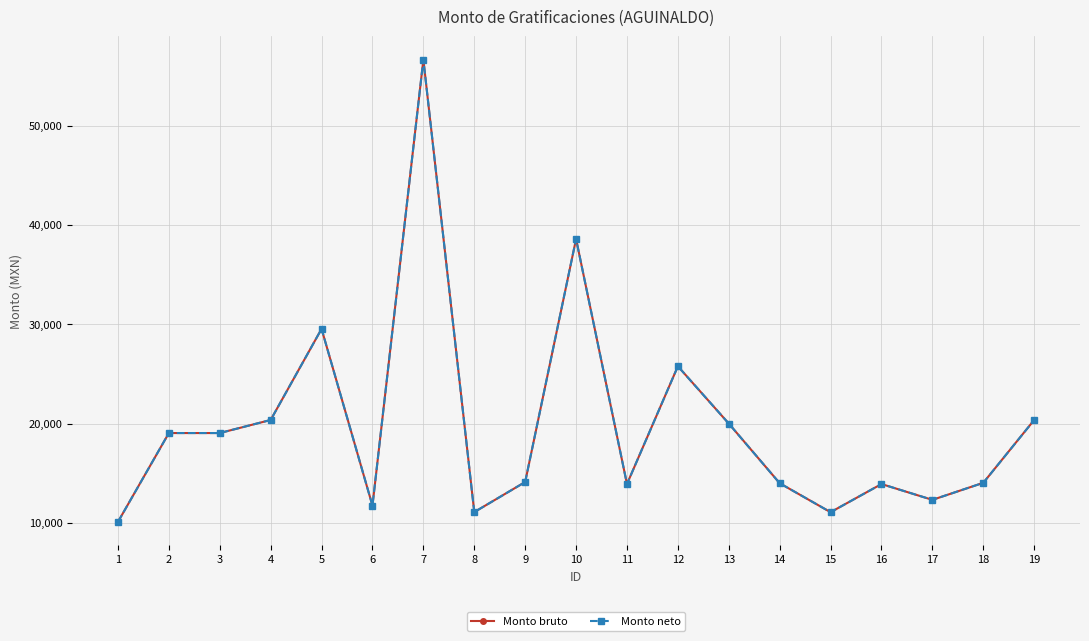

What is the average value of the Monto bruto series?

19773.0